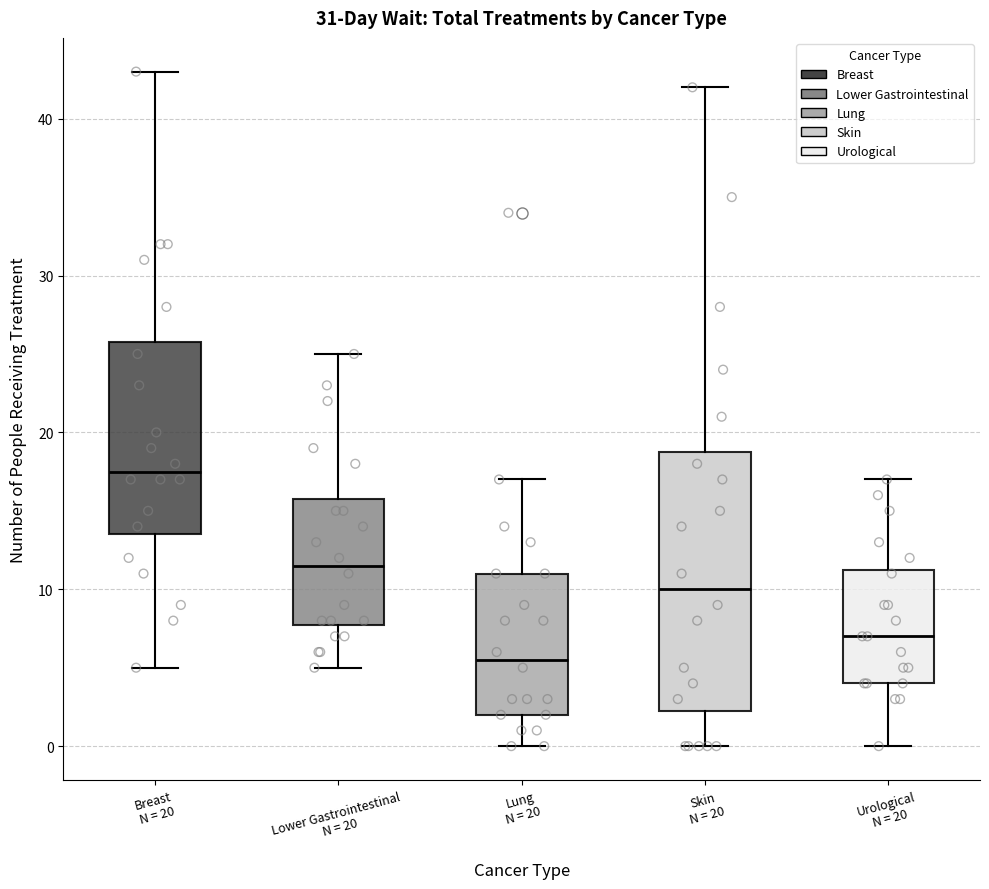

Which box is the tallest, from its lower edge to its upper edge?

Skin N = 20